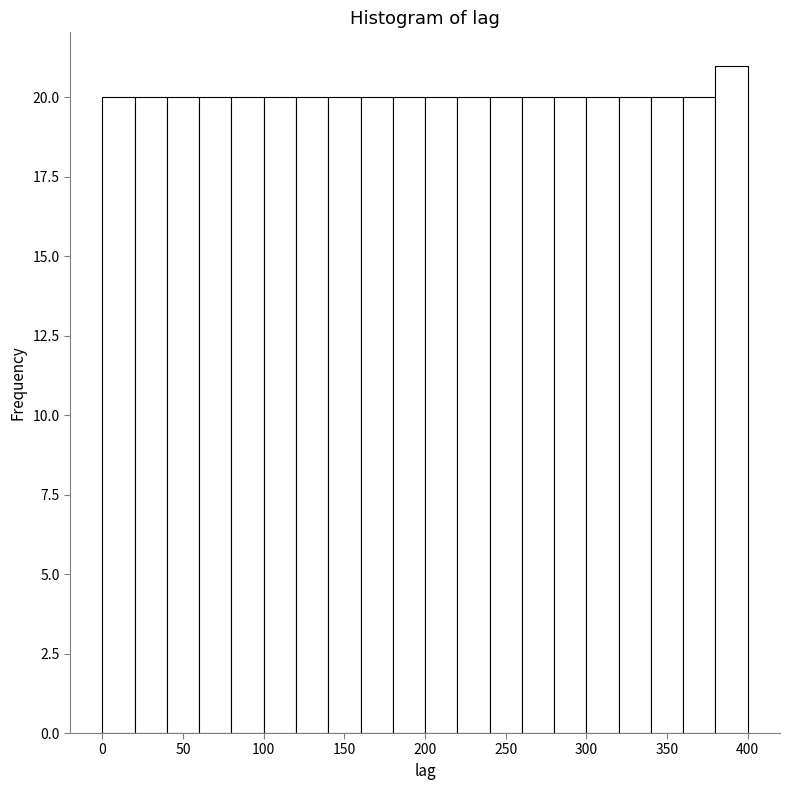

Over which range of the x-axis is the bar tallest?

380 to 400